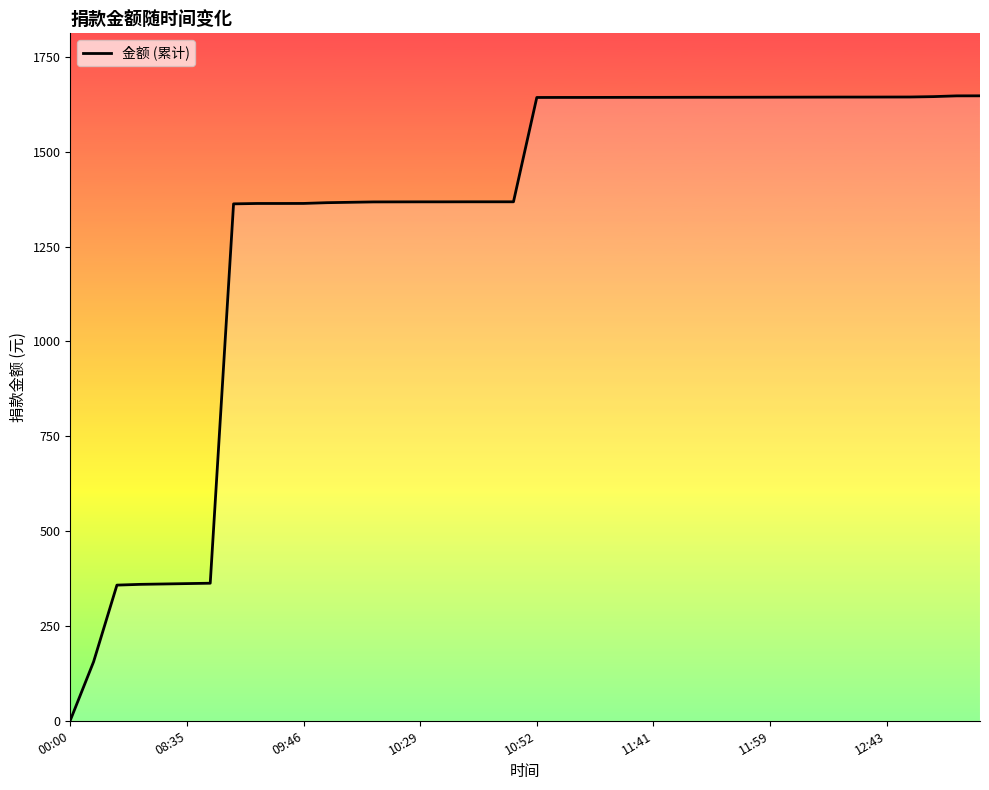

What is the difference between the second highest and minimum values?

1646.3